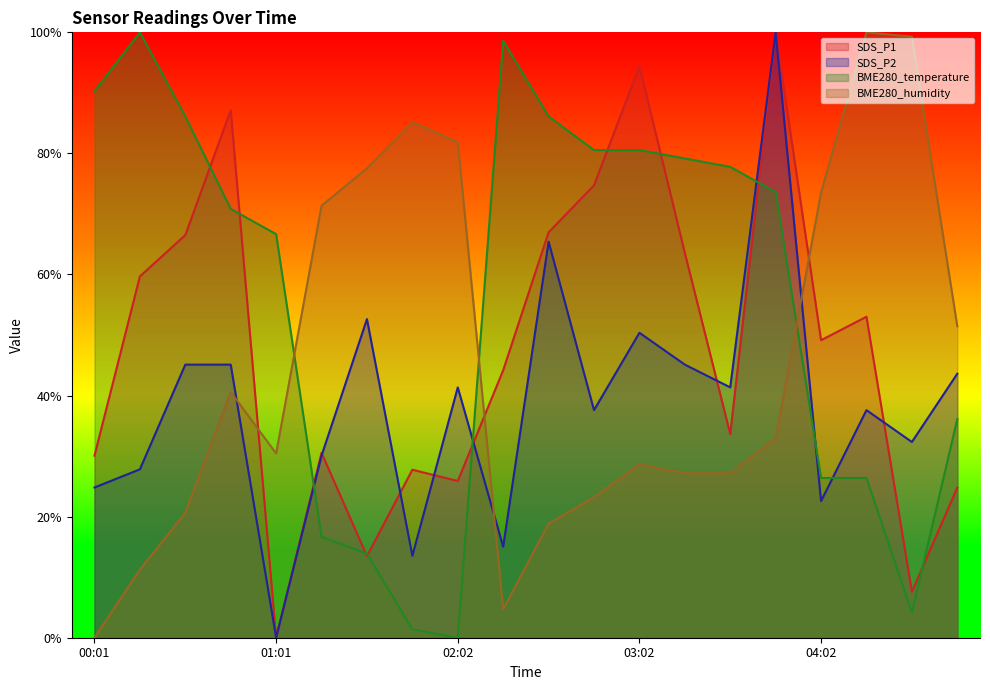

What is the difference between the maximum and minimum values in the SDS_P1 (line) series?

1.0